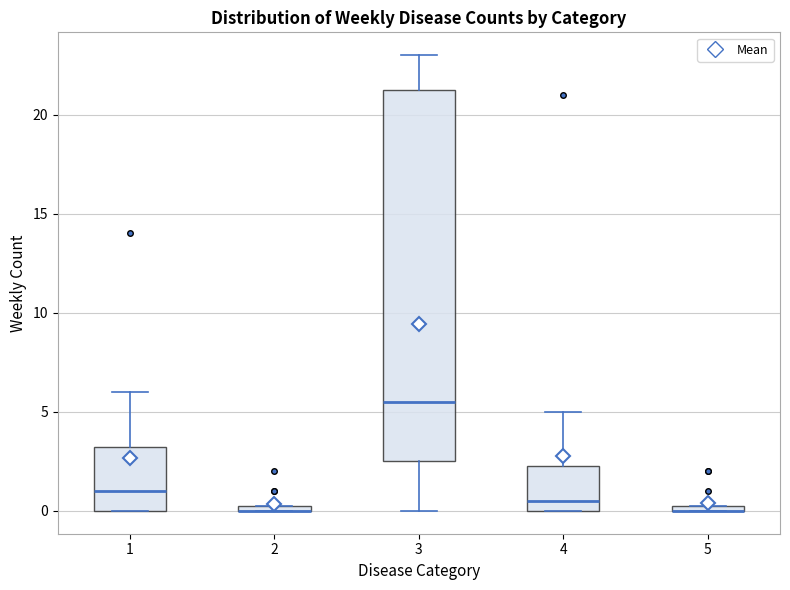

Comparing the boxes themselves (not the whiskers), which one is the tallest?

3